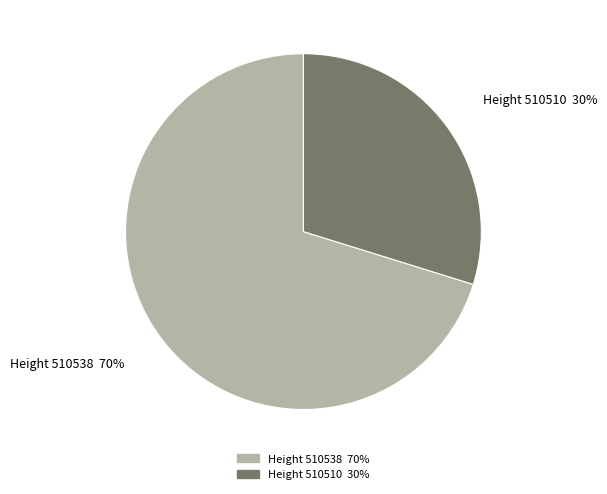

To the nearest percent, what is the average slice percentage?

50%